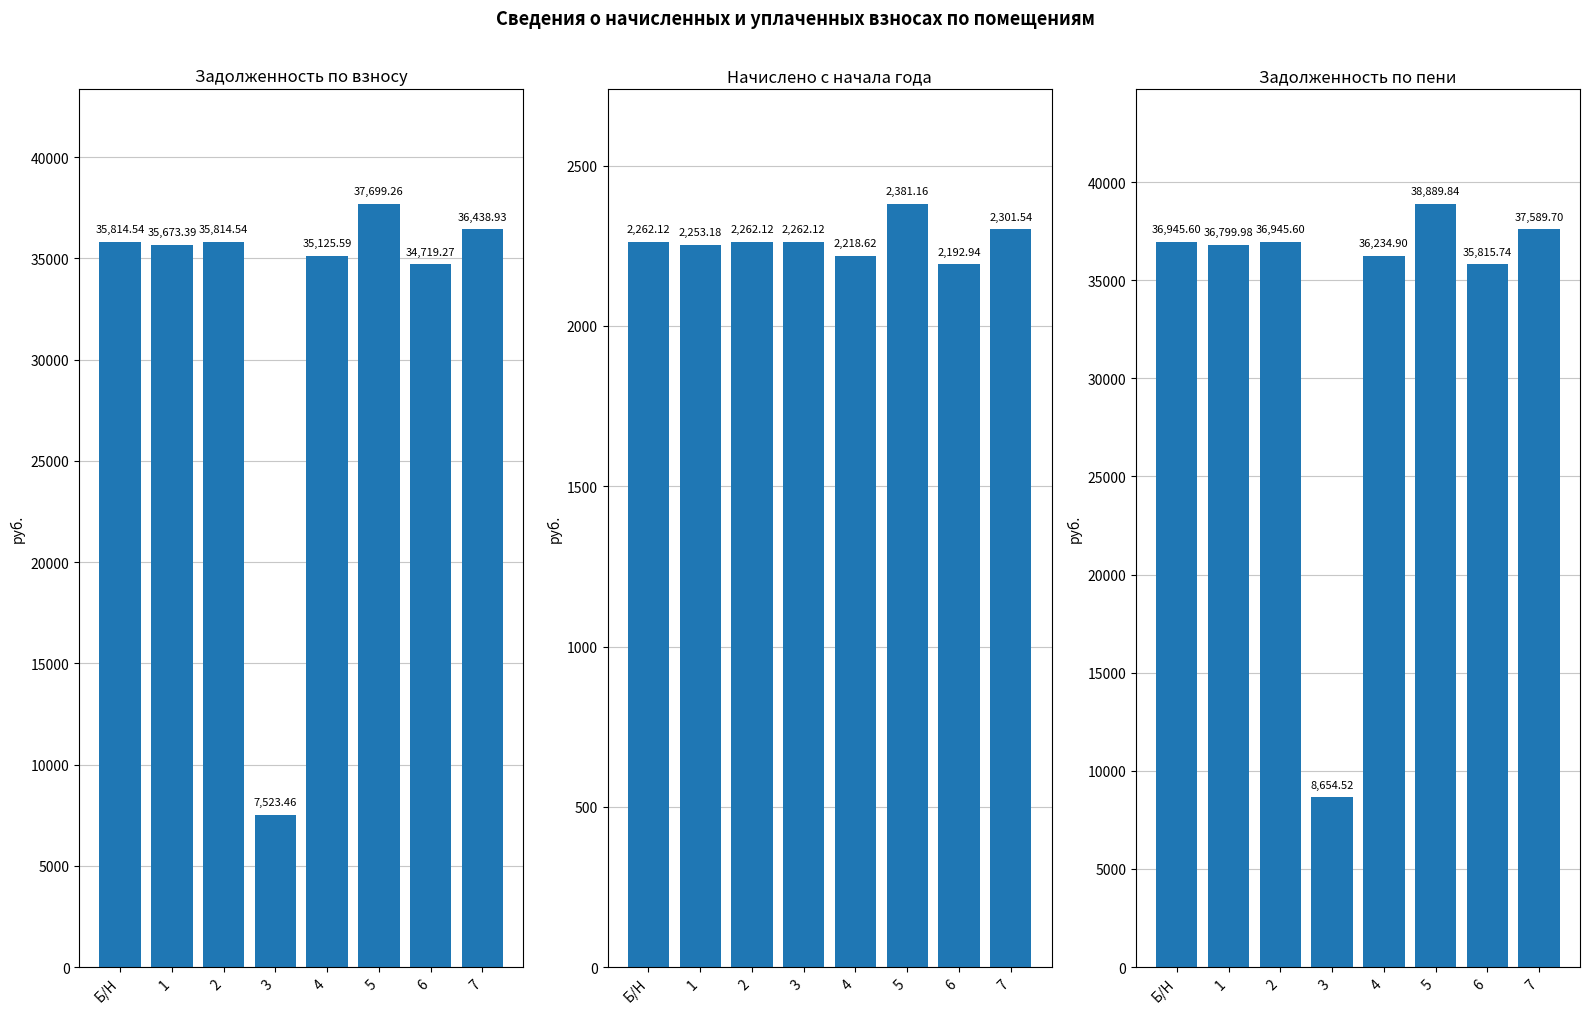

Is the value of начислено at 6 greater than the value of задолженность (взнос) at 6?

No